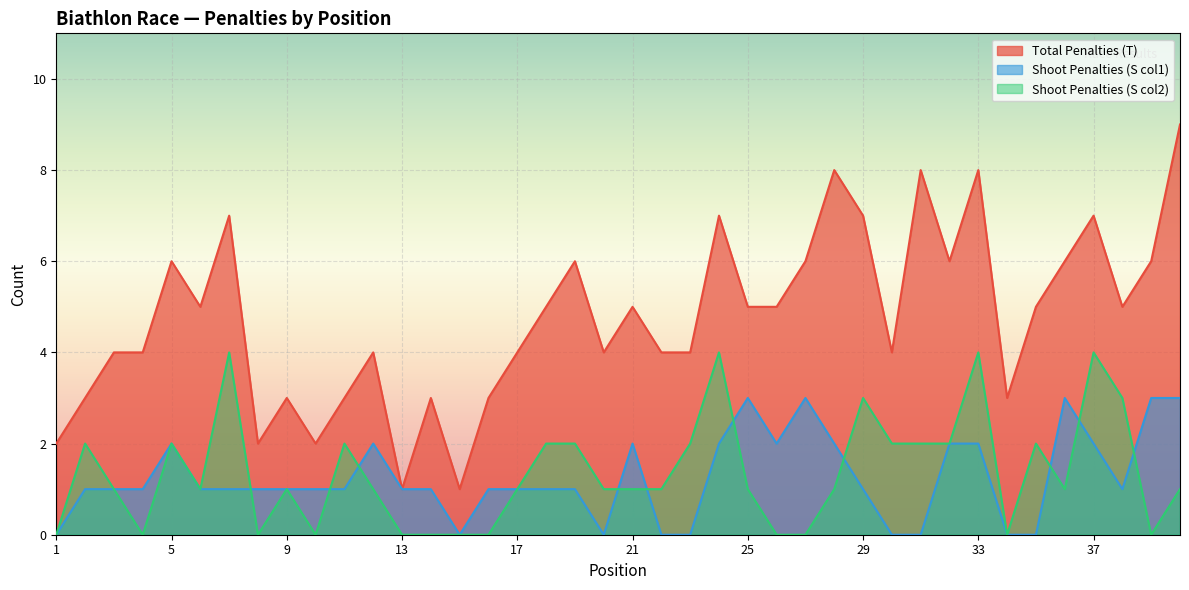

Which series has the largest total across all categories?

Total Penalties (T)